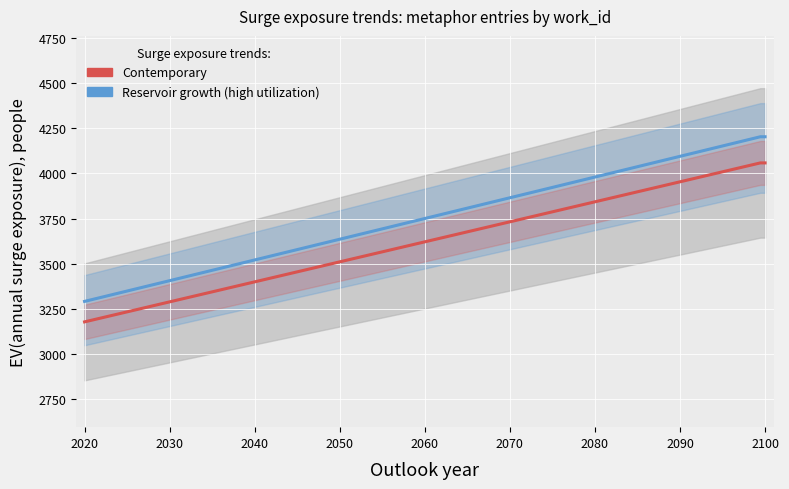

Rank the series by their average value, from lowest to highest.

Contemporary, Reservoir growth (high utilization)